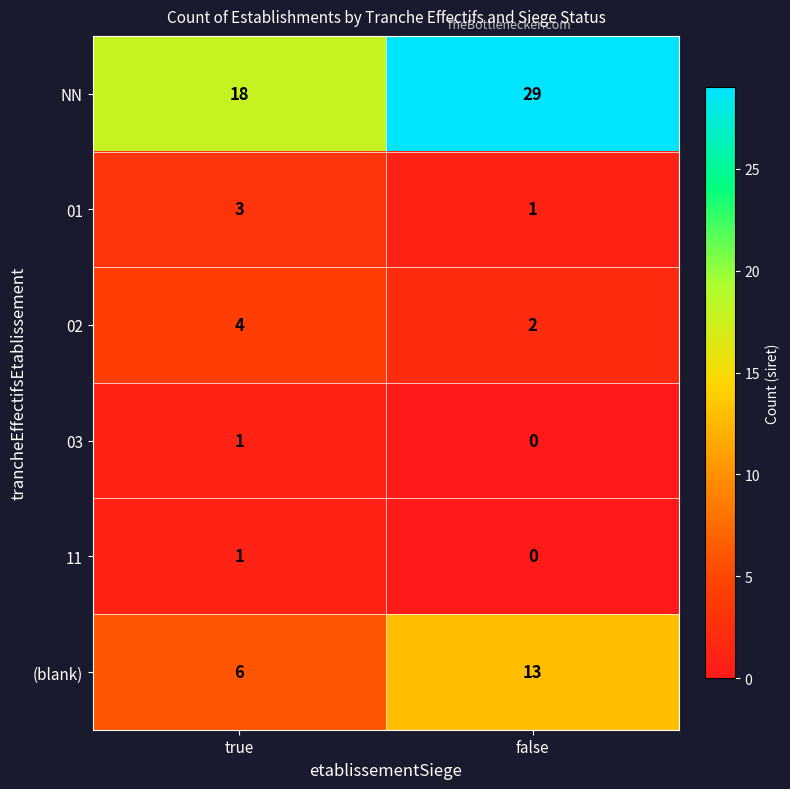

True or false: NN has a value of 18 at false.

False